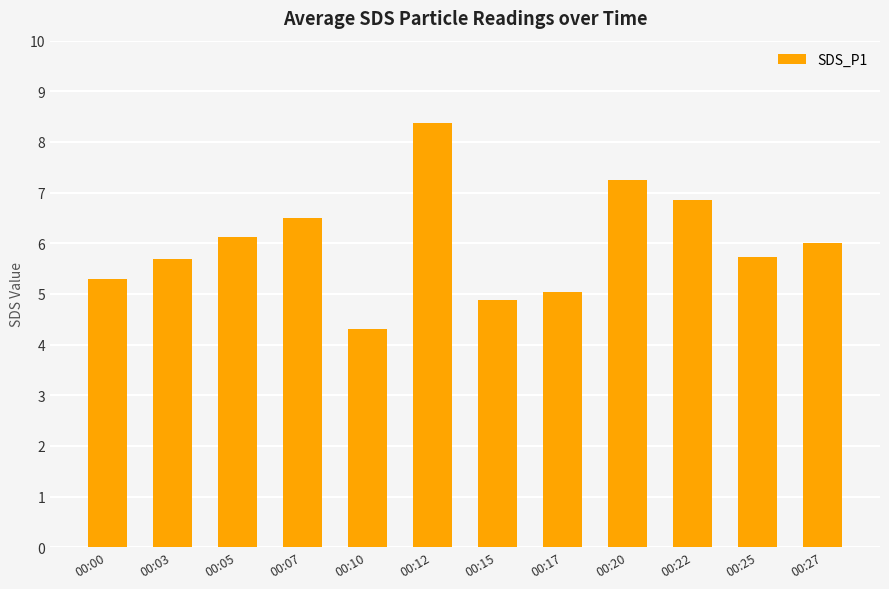

Which has a higher value, 00:12 or 00:22?

00:12